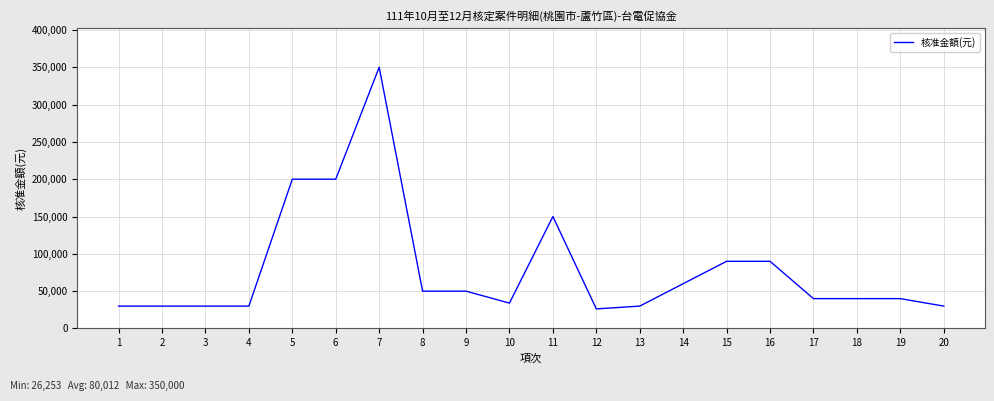

What is the smallest value displayed?

26253